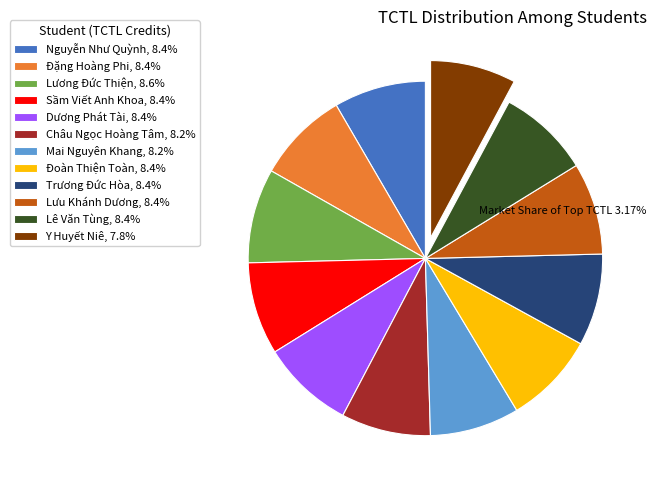

Does any single category account for the majority?

No